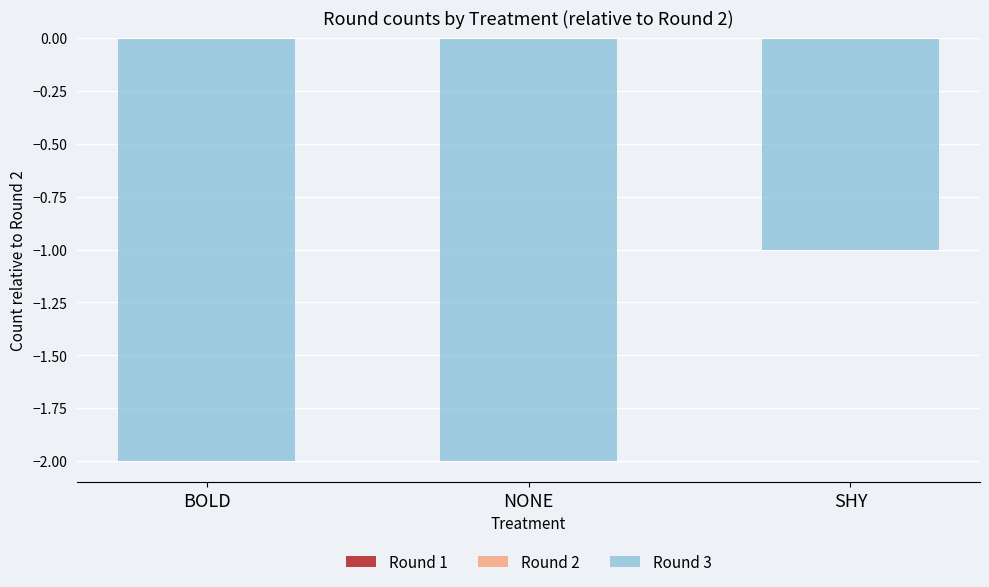

At which category does the chart reach its peak across all series?

SHY